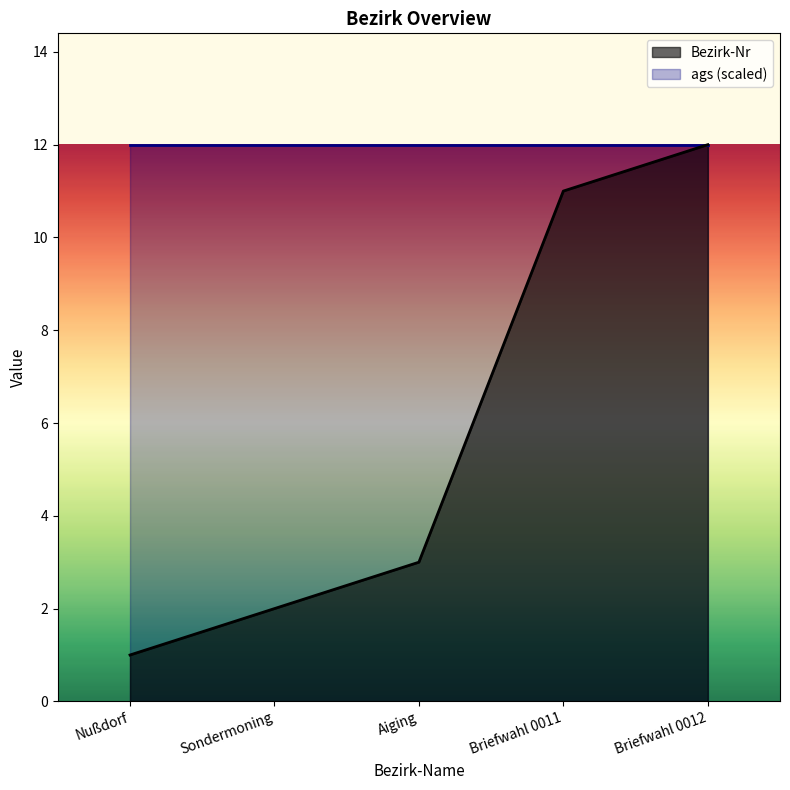

What is the value of the 3rd point from the left?

3